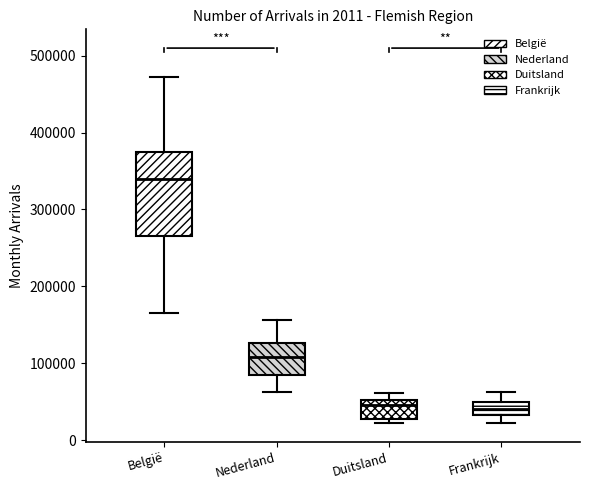

Comparing the boxes themselves (not the whiskers), which one is the tallest?

België